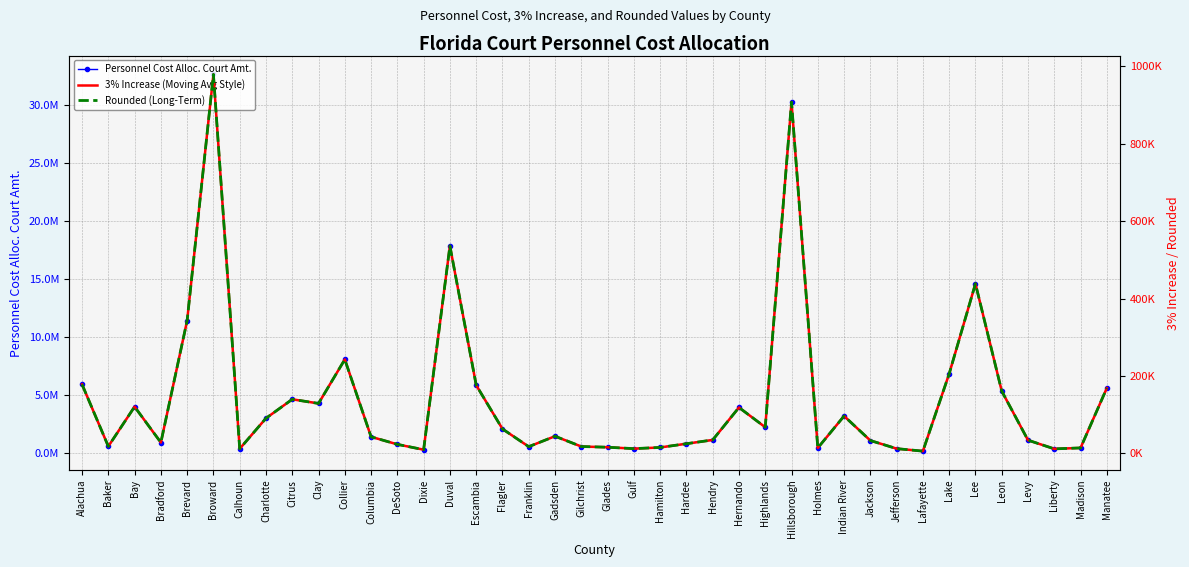

Is it true that 3% Increase (Moving Avg Style) equals 12365.3 at Bradford?

False